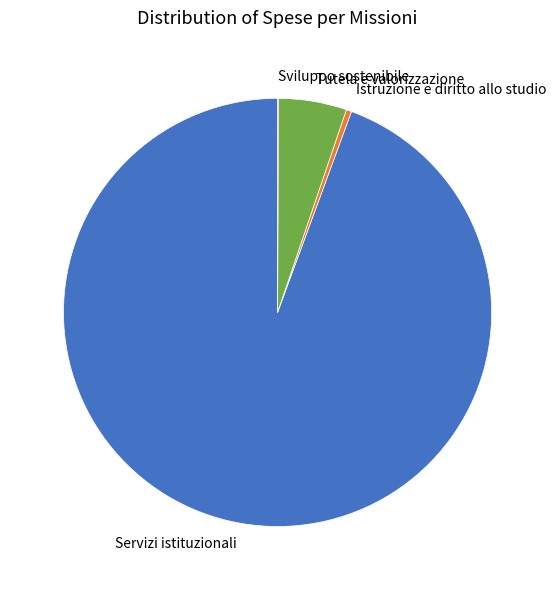

What is the largest slice in the pie chart?

Servizi istituzionali